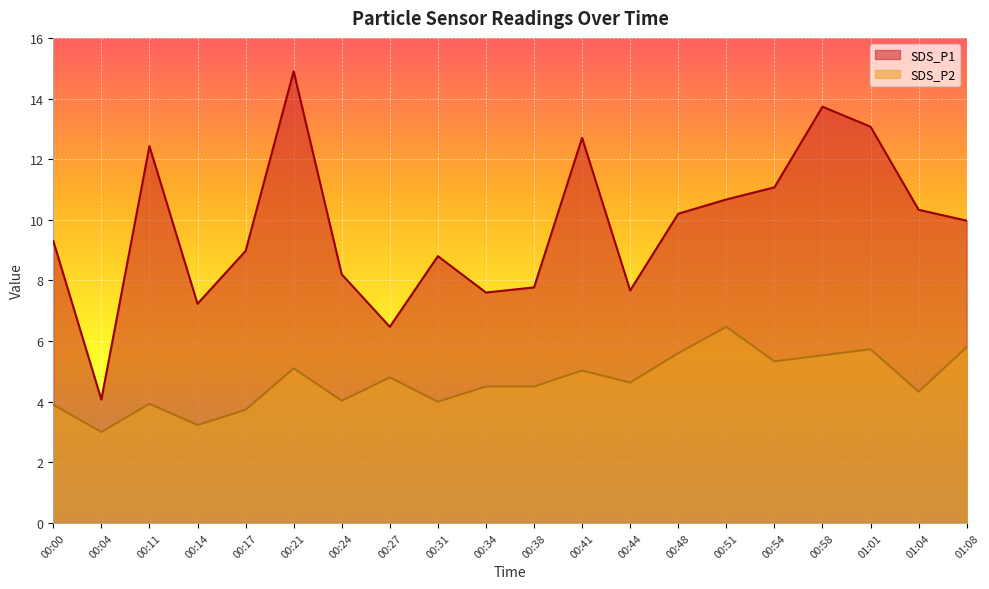

How many distinct data groups are displayed?

2